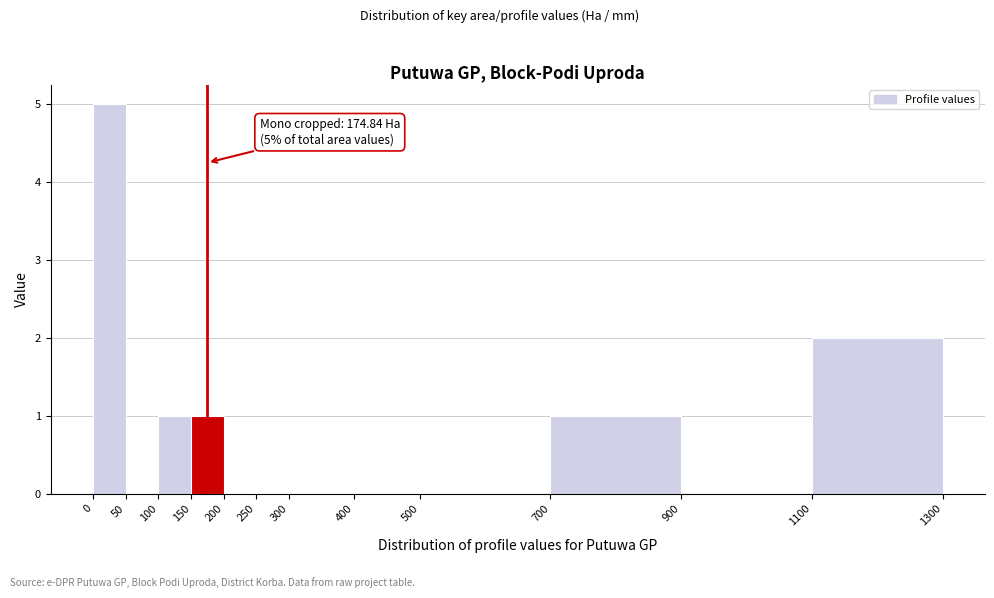

Which range on the x-axis has the tallest bar?

0 to 50